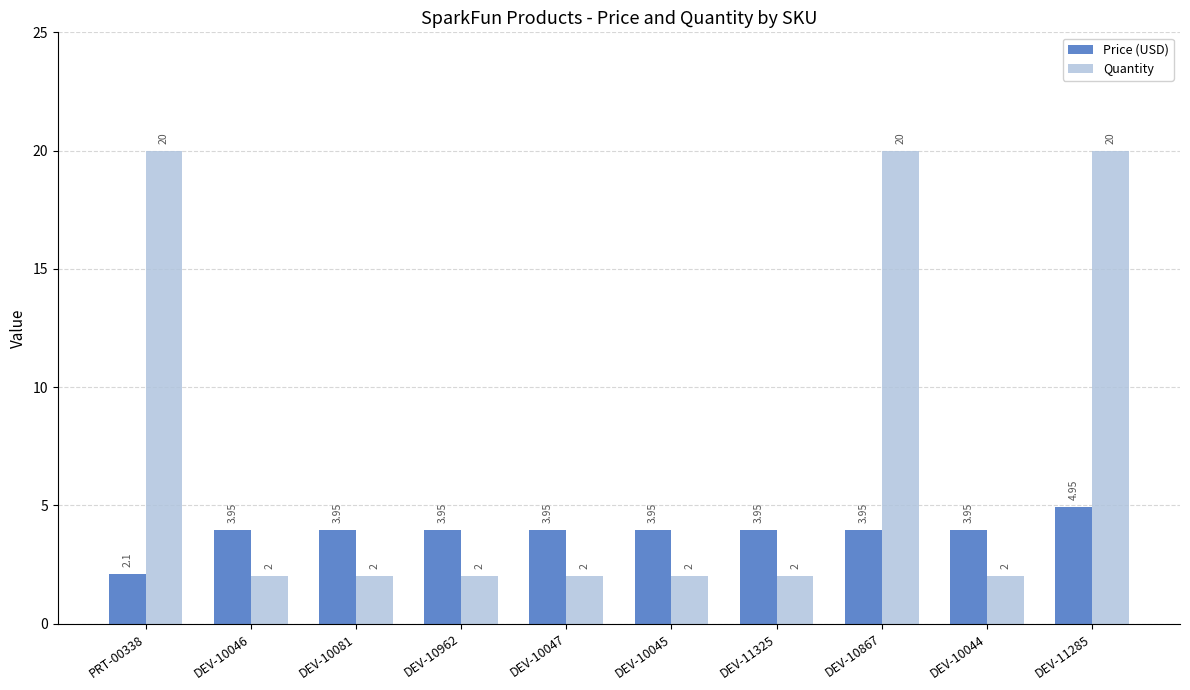

Is the value of Price (USD) at DEV-10046 greater than the value of Quantity at DEV-11325?

Yes